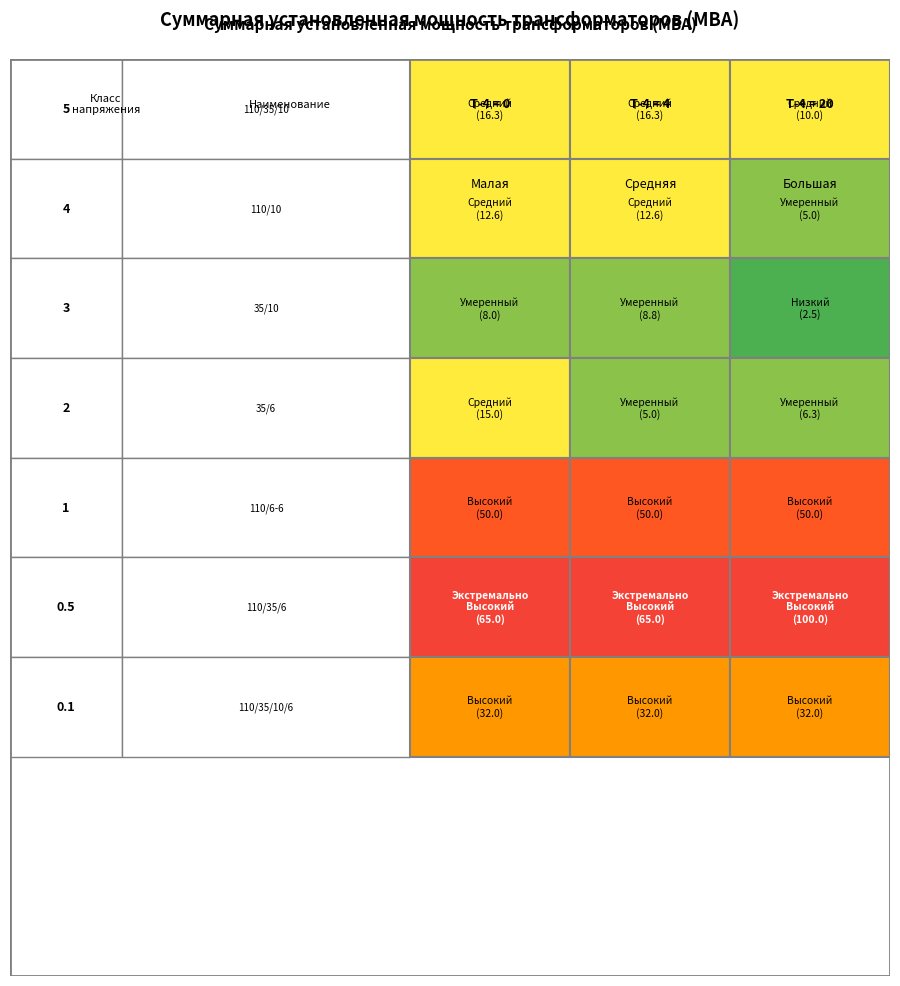

Reading right to left, extract all data points from this chart.

110/35/10: 10.0	16.3	16.3
110/10: 5.0	12.6	12.6
35/10: 2.5	8.8	8.0
35/6: 6.3	5.0	15.0
110/6-6: 50.0	50.0	50.0
110/35/6: 100.0	65.0	65.0
110/35/10/6: 32.0	32.0	32.0